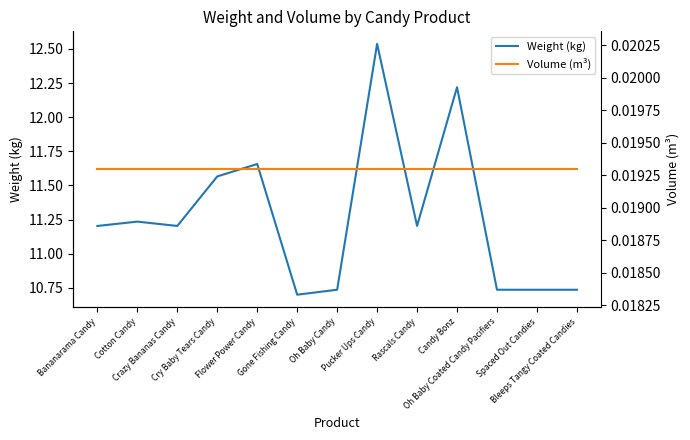

At which category does the chart reach its peak across all series?

Pucker Ups Candy